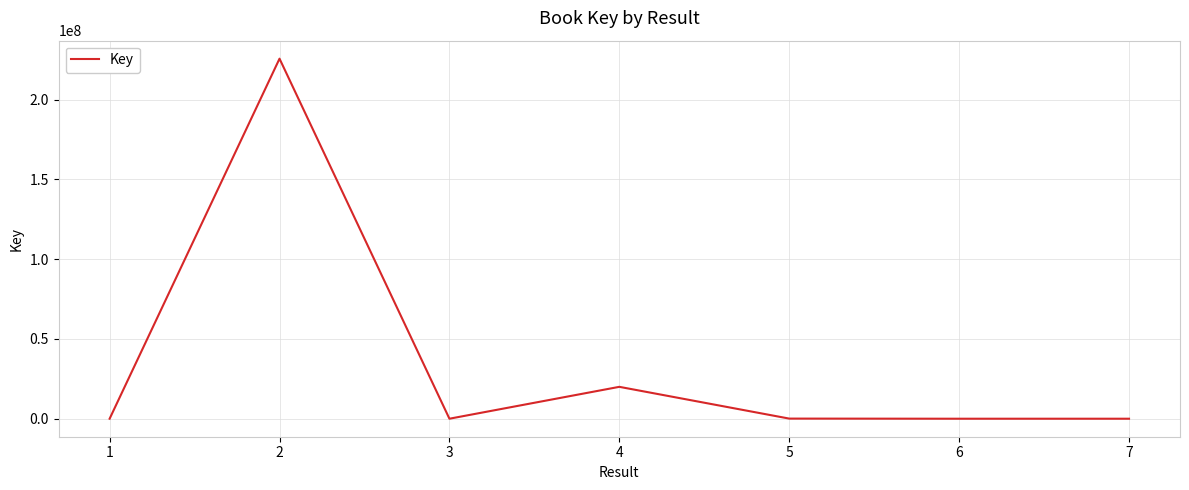

The value at 2 is 225693839. True or false?

True